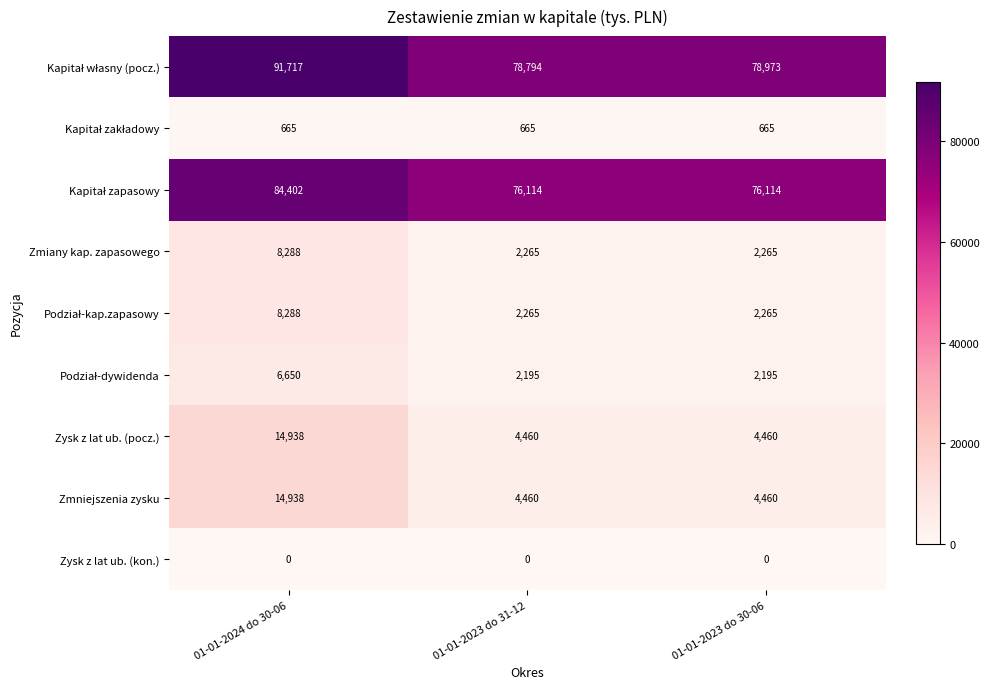

Is it true that Zysk z lat ub. (pocz.) equals 14938 at 01-01-2024 do 30-06?

True